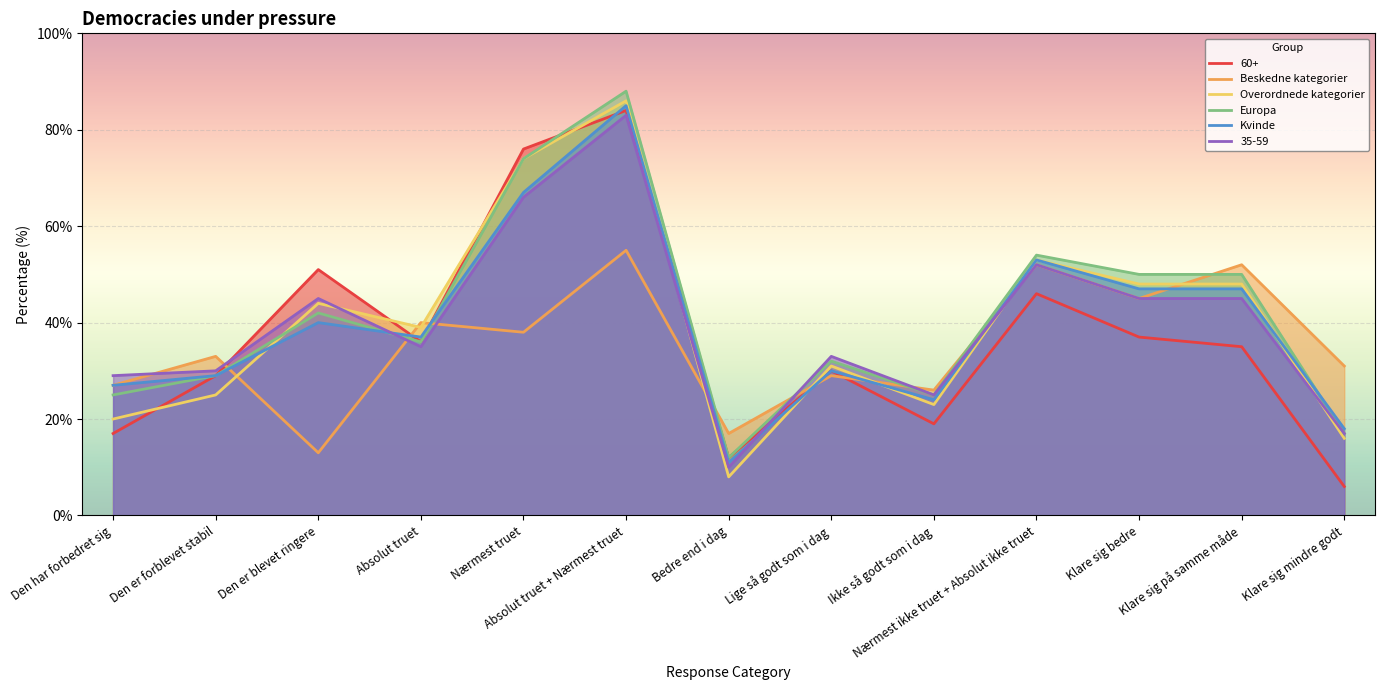

Where does the Overordnede kategorier series first go above 39?

Den er blevet ringere